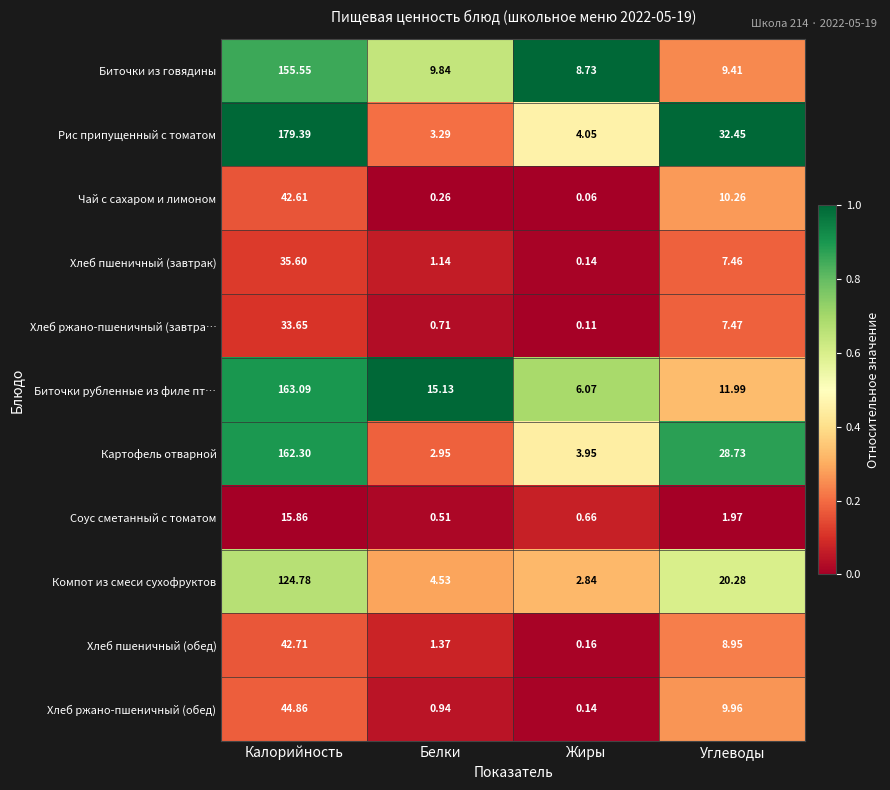

Which category has the highest value in the Соус сметанный с томатом series?

Калорийность